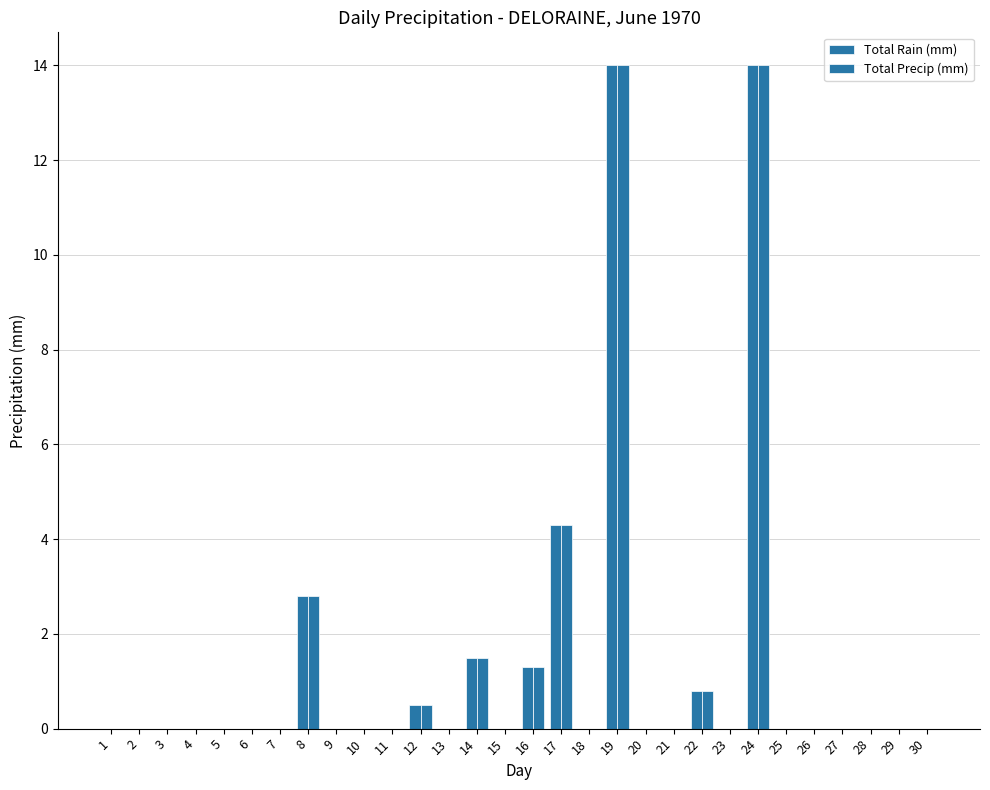

How many categories are shown in the chart?

30